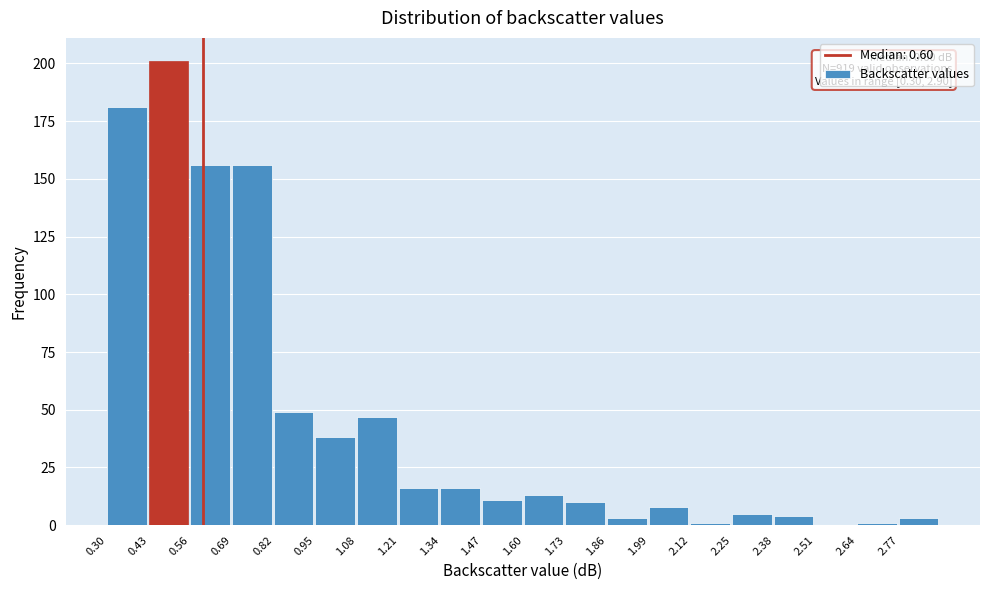

Over which range of the x-axis is the bar tallest?

0.43 to 0.56